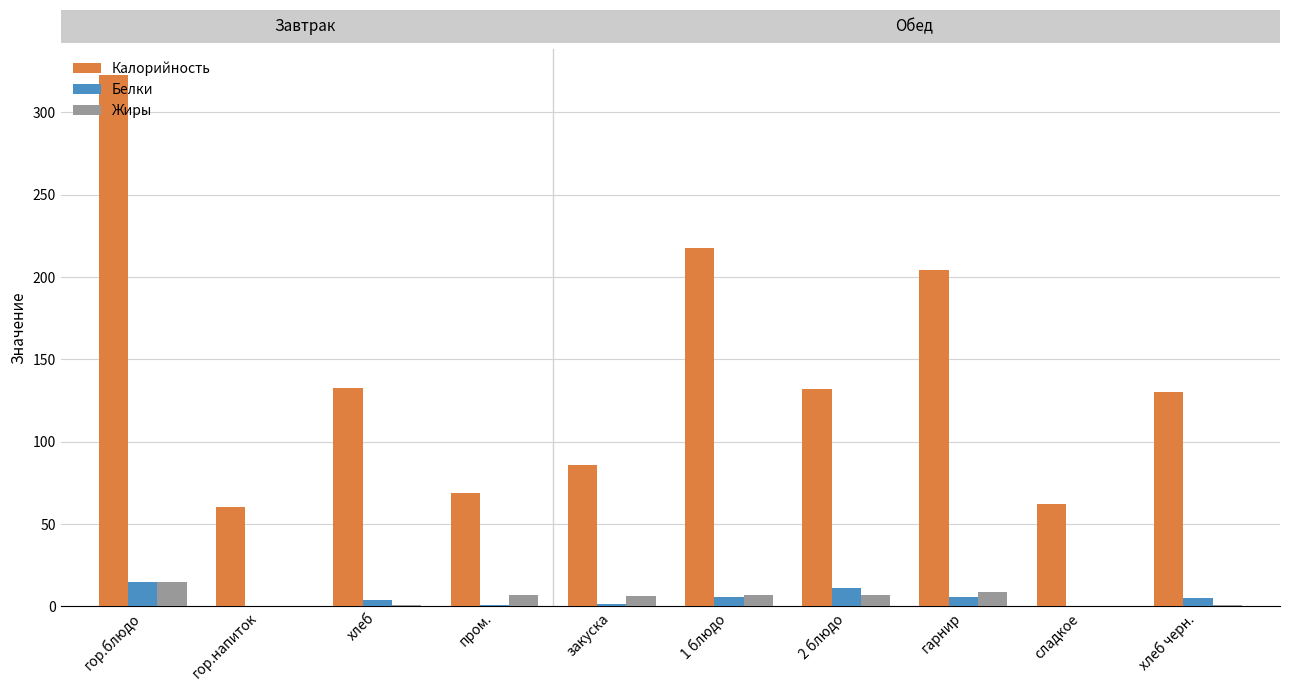

The value of Калорийность at гарнир is 204.0. True or false?

True